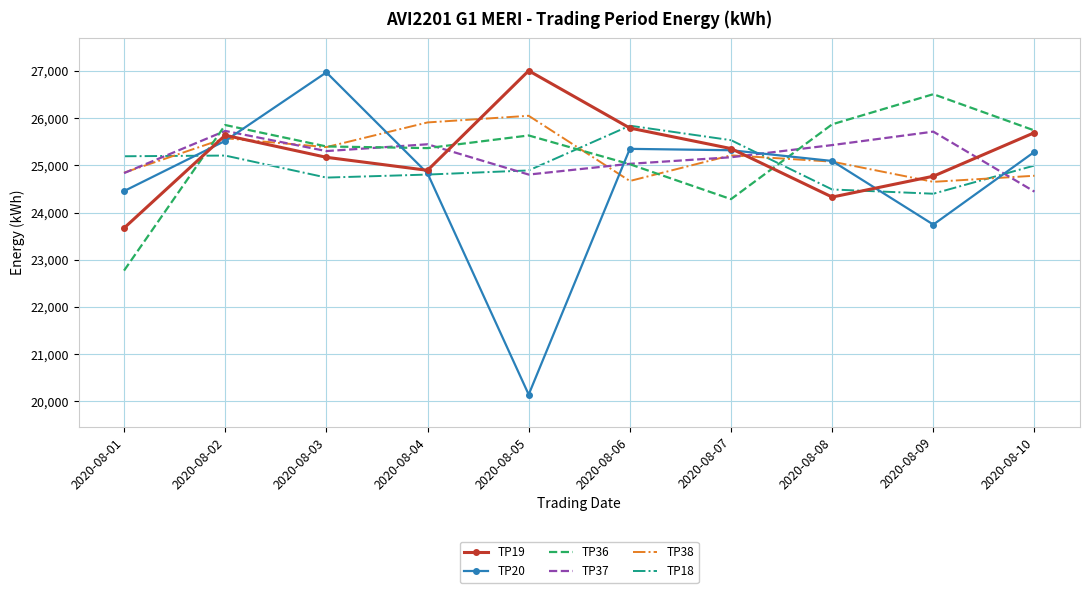

How many times do TP36 and TP20 cross each other?

5